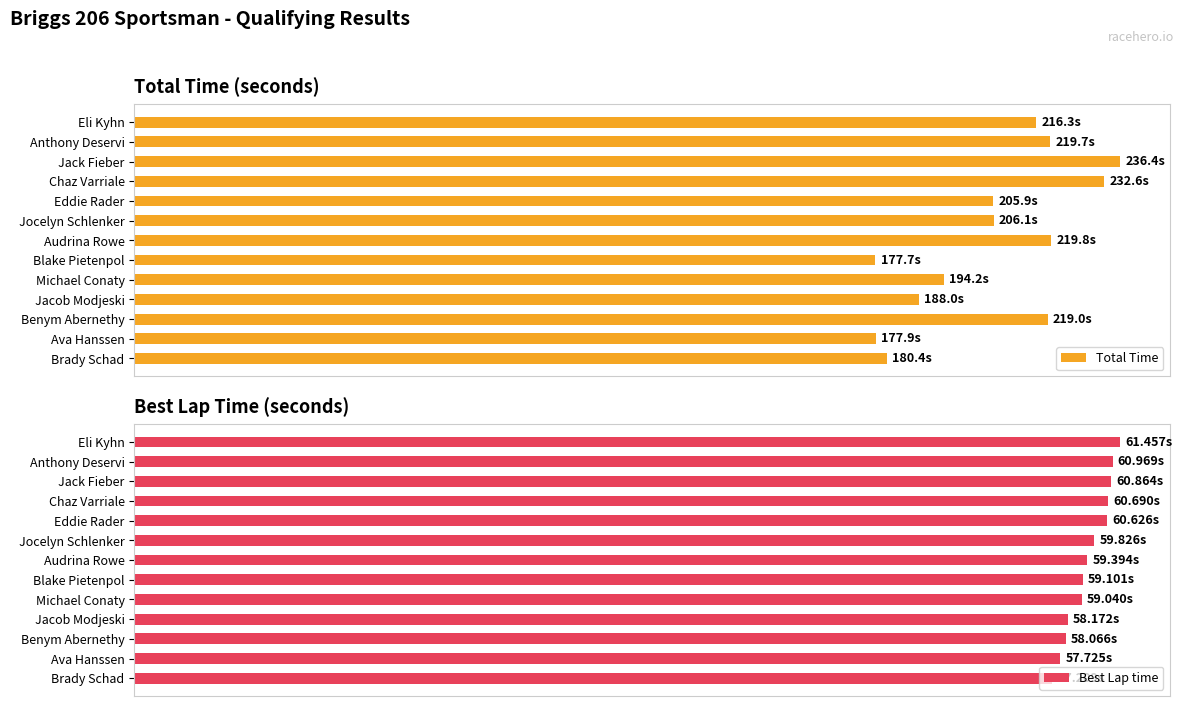

How many data points does each series have?

13